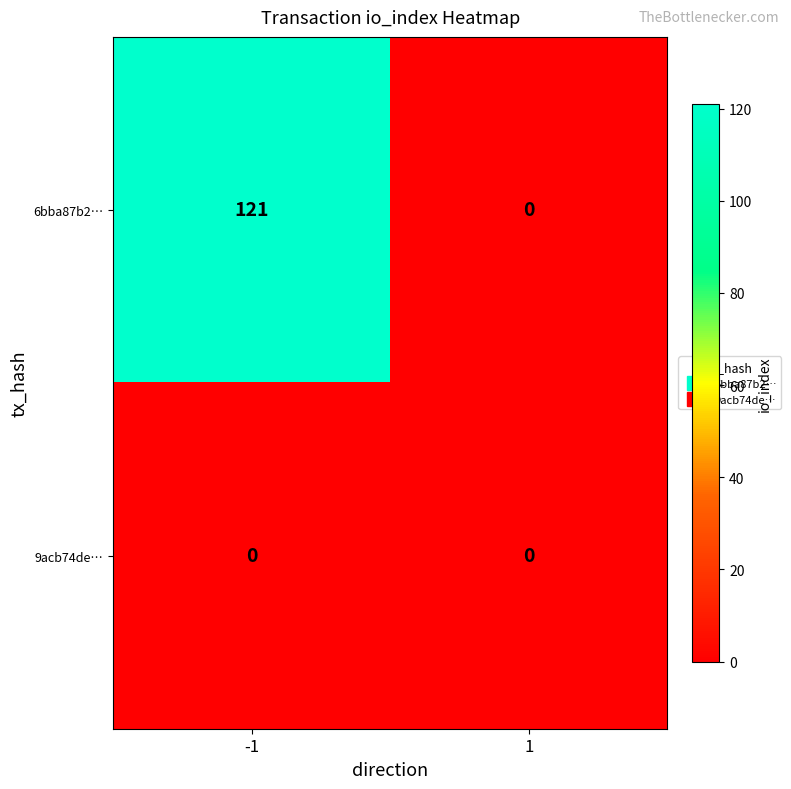

Which series has the widest spread of values?

6bba87b2…